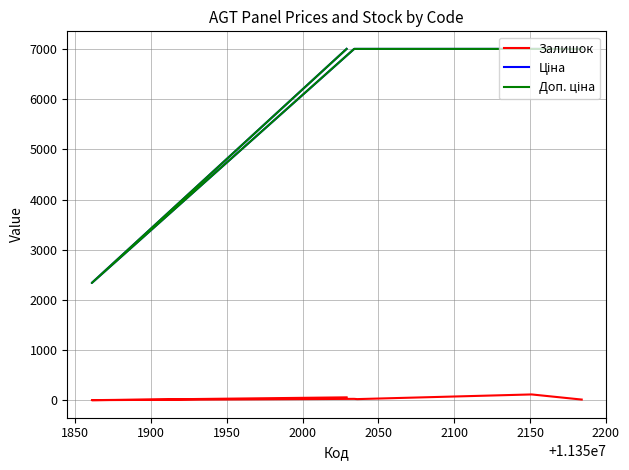

What is the difference between the second highest and minimum values in the Ціна series?

4662.4